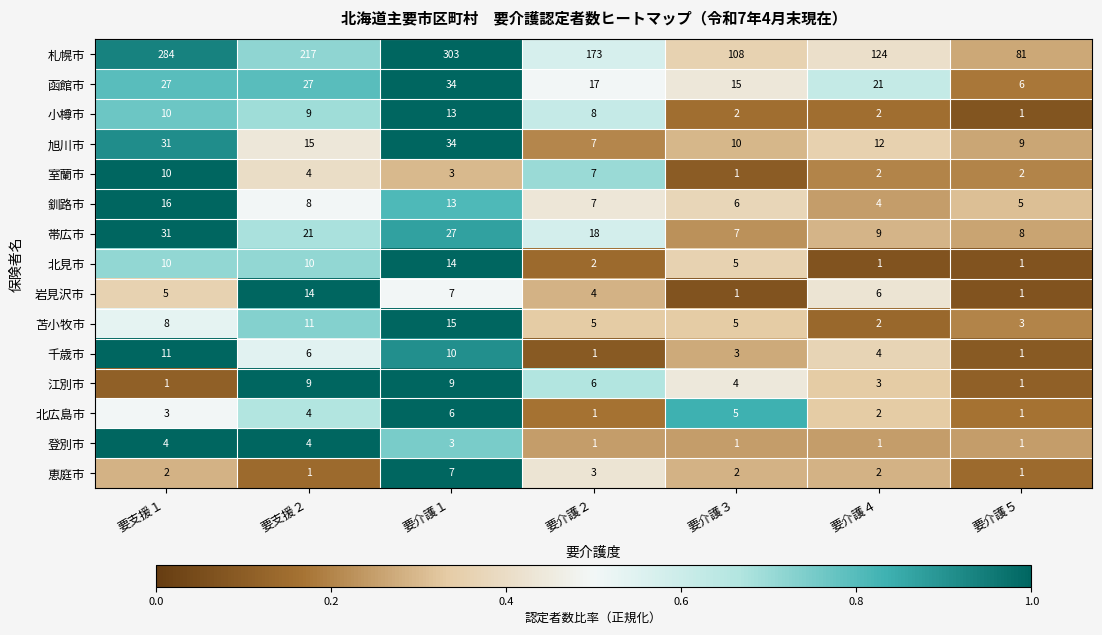

What is the difference between the highest and lowest values at 要介護５?

80